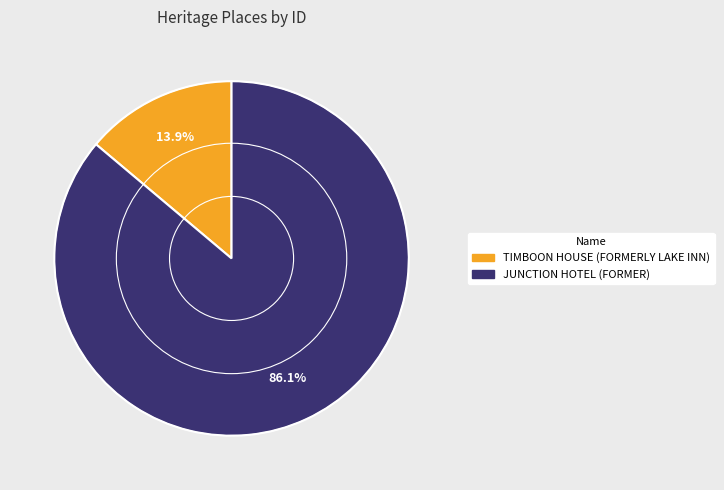

To the nearest percent, what is the average slice percentage?

50%